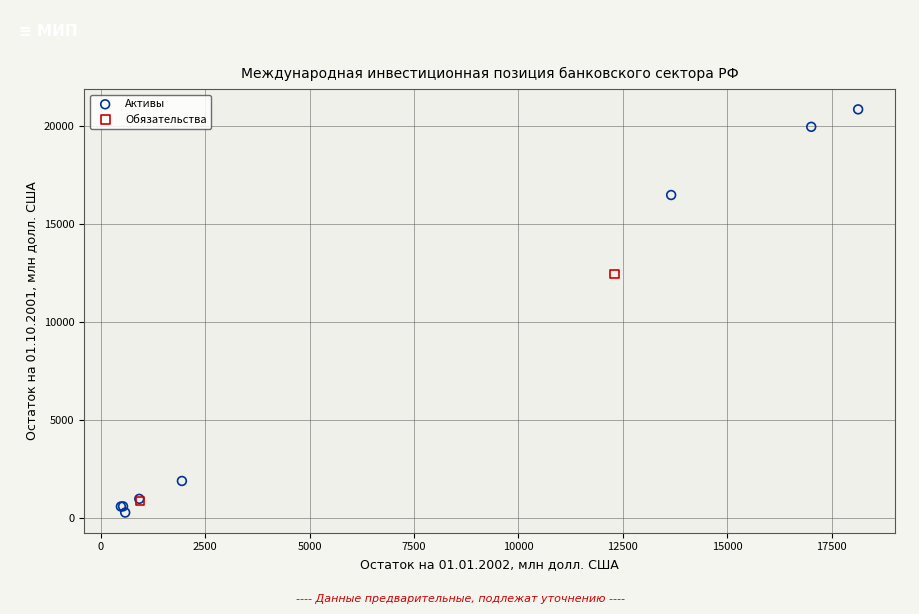

What are all the series names shown in the legend?

Активы, Обязательства